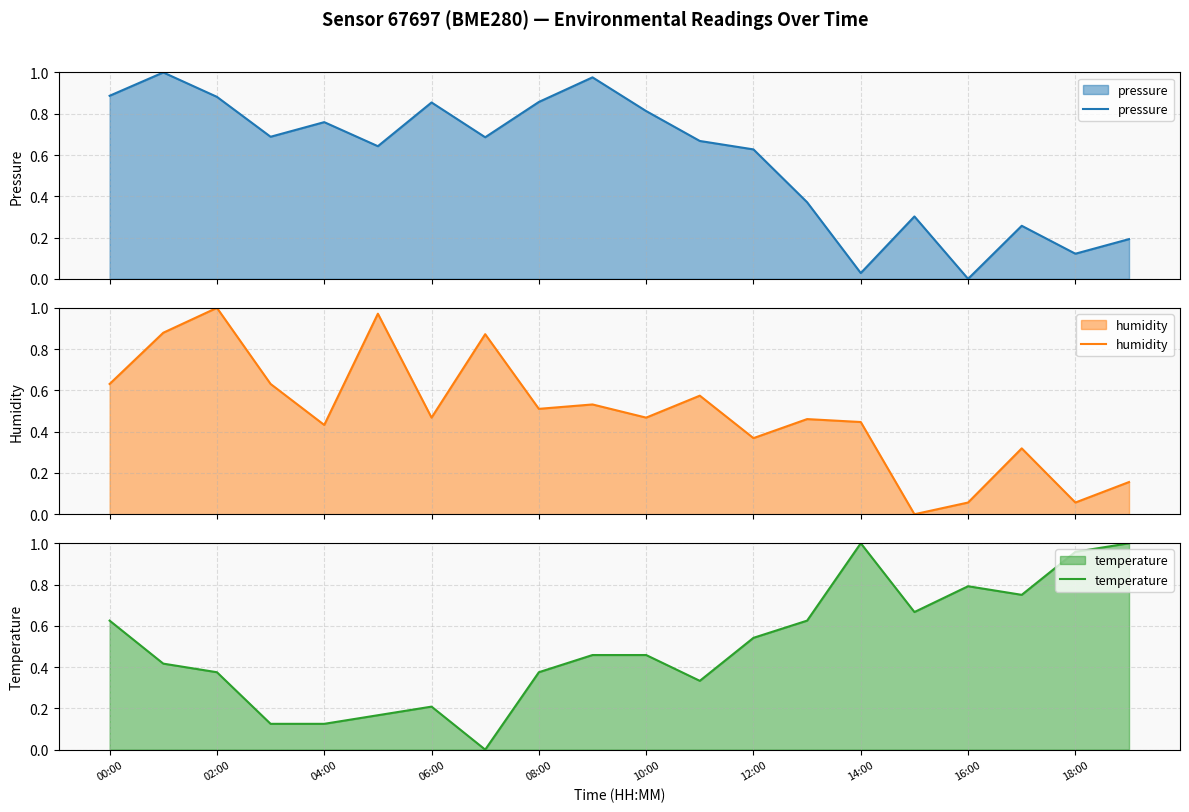

True or false: temperature has a value of 0.2 at 06:00.

True